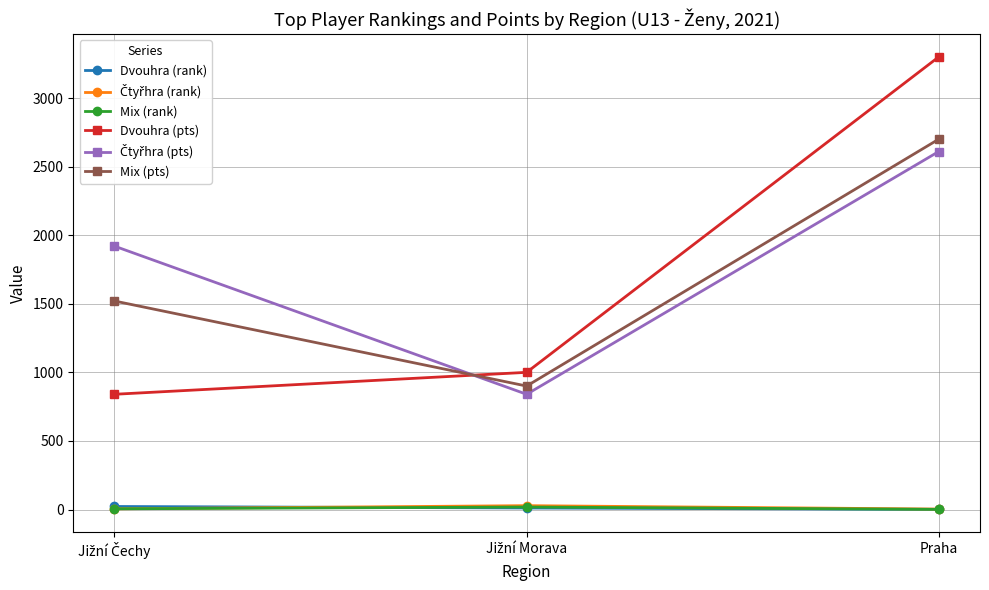

What is the minimum value shown in the chart?

1